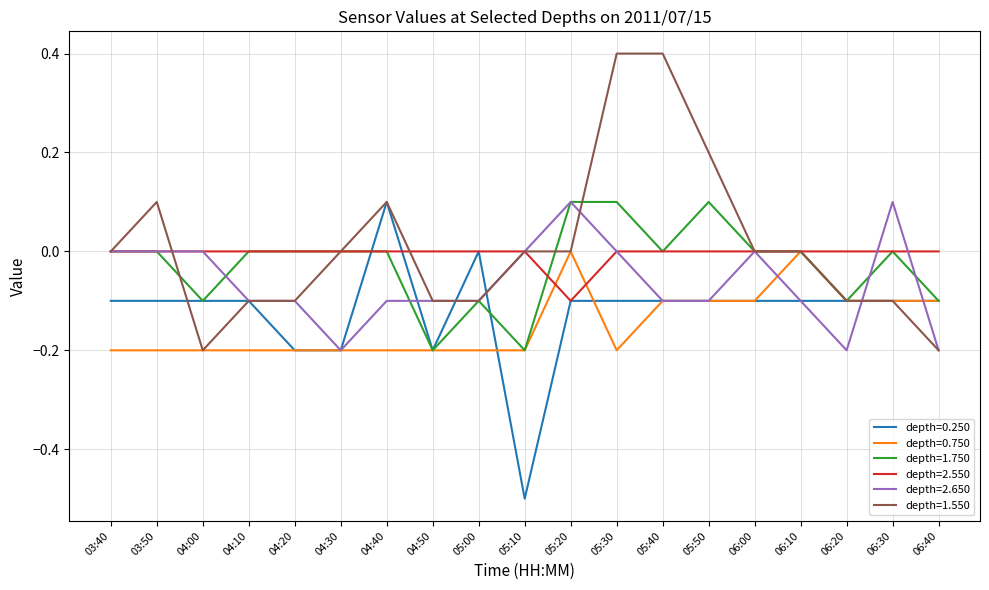

Count the number of data series in this chart.

6